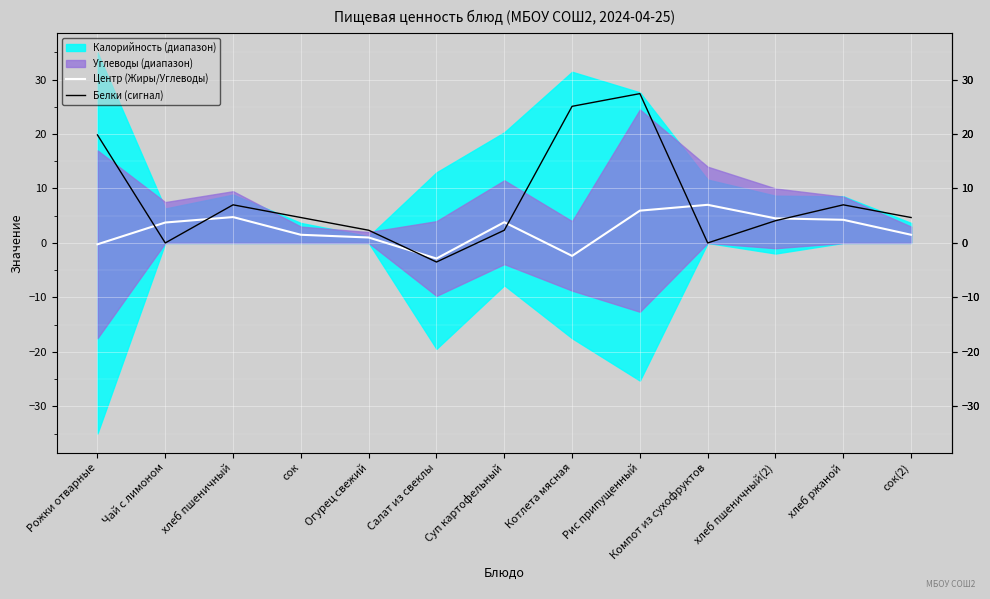

How many data points in Белки (сигнал) are above 4?

8